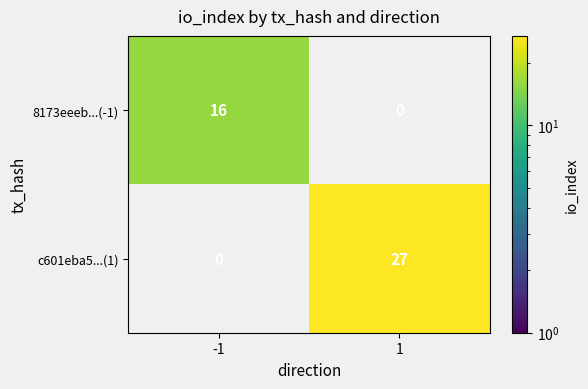

What is the maximum value shown in the chart?

27.0